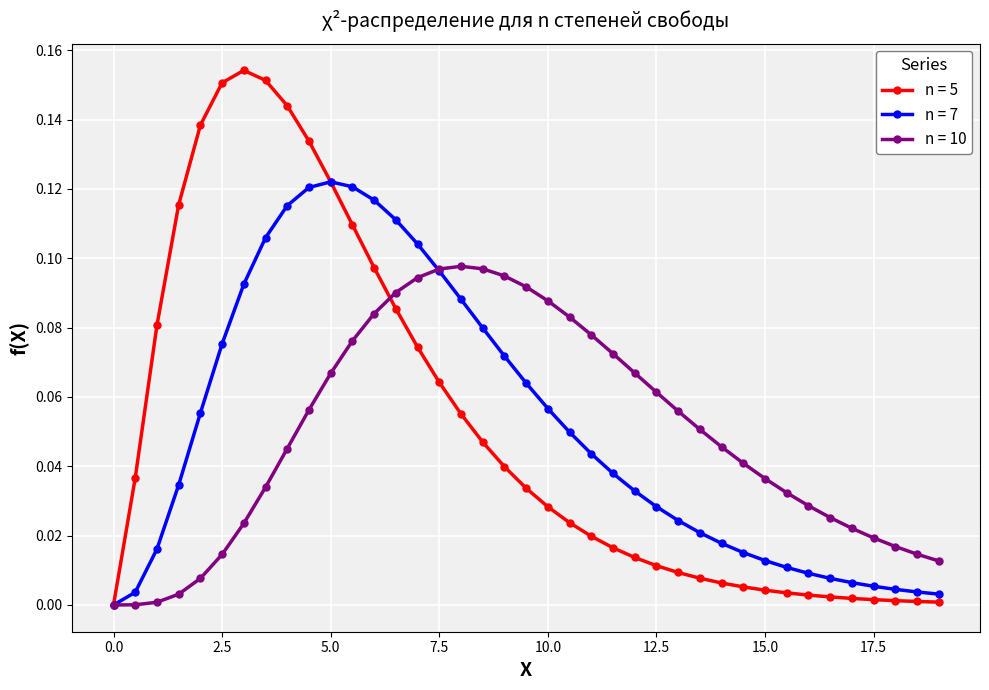

After their last crossing, which series has the higher values: n = 7 or n = 10?

n = 10